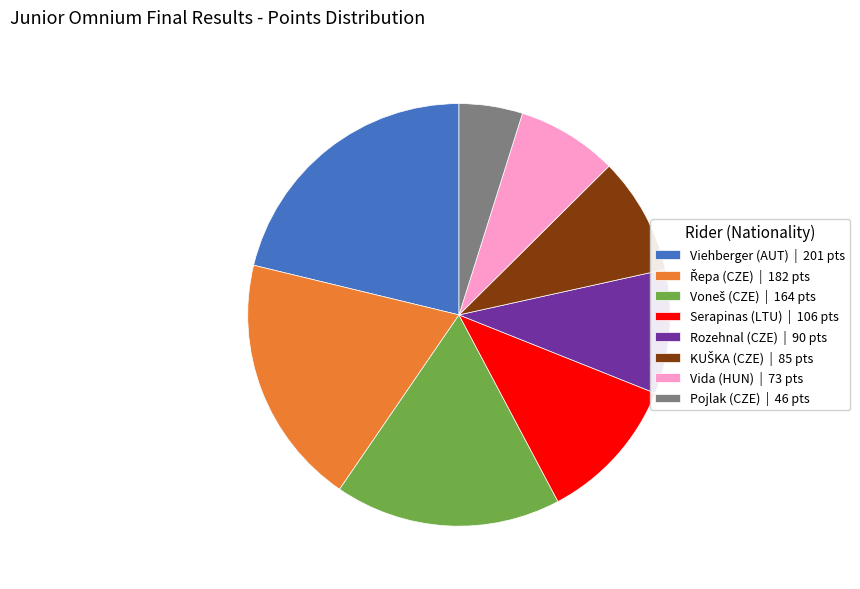

Does any single category account for the majority?

No